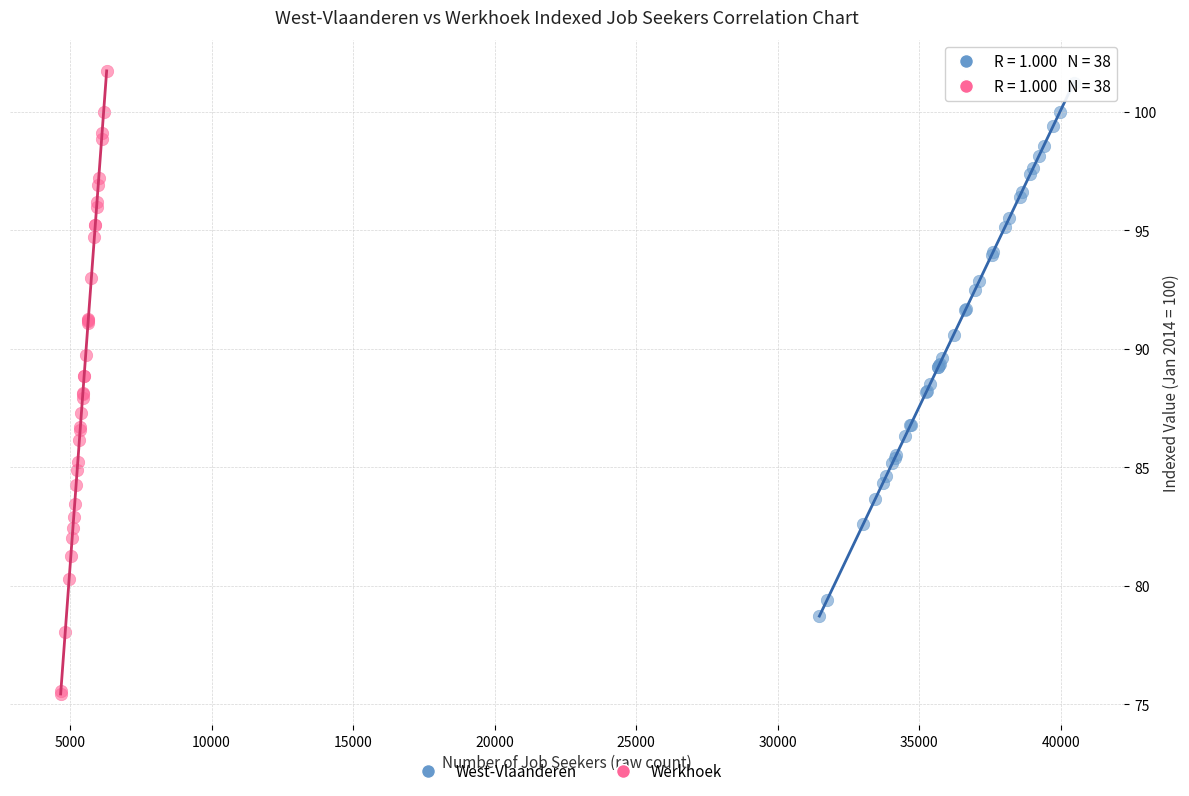

Which series has the largest Y range (max minus min)?

Werkhoek